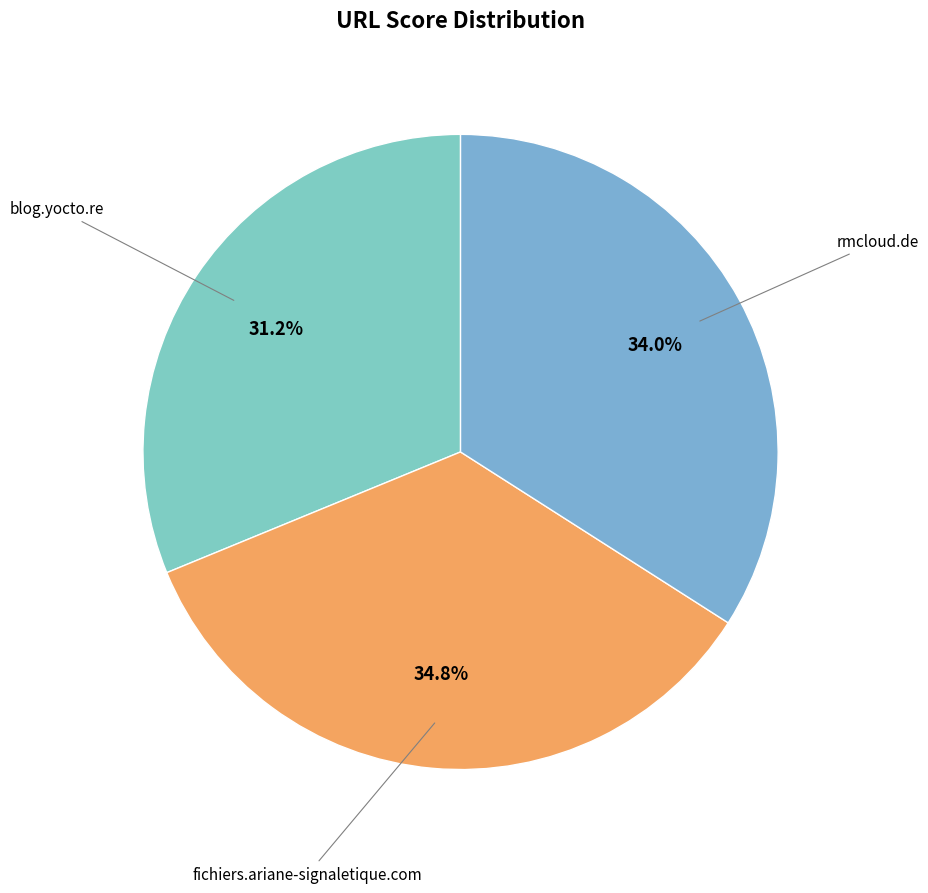

How many slices are in this pie chart?

3